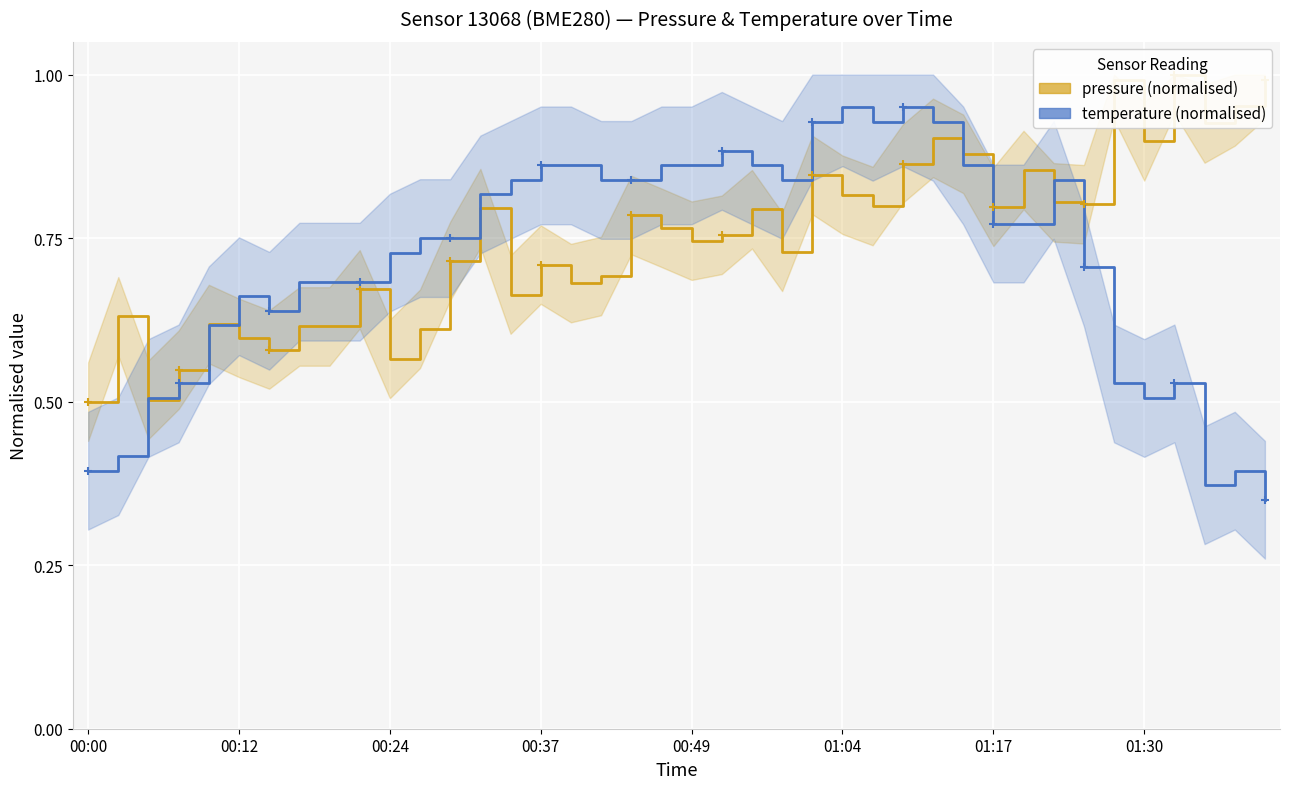

What position from the left is 29?

30